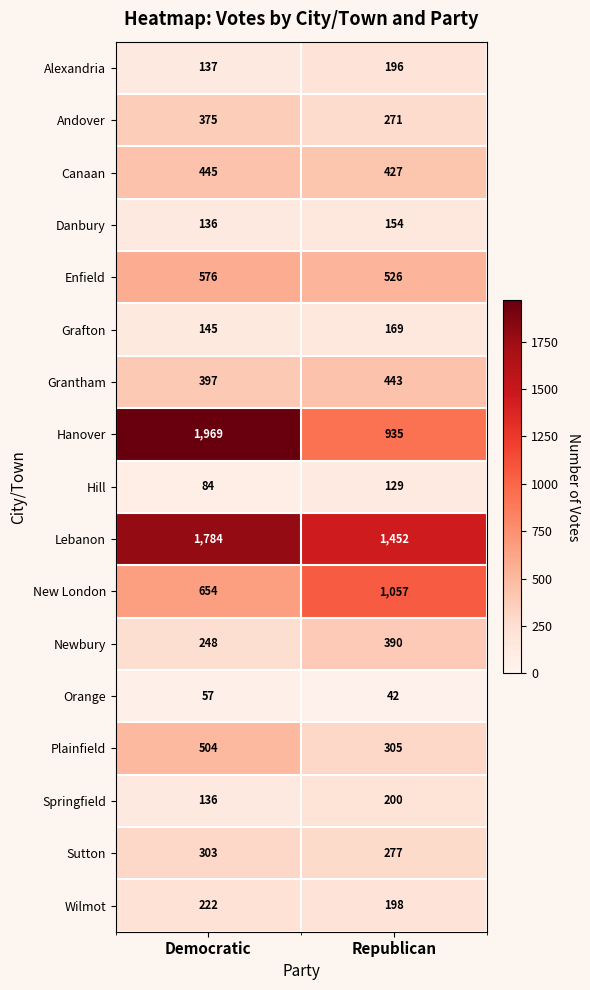

What is the difference between the highest and lowest values at Democratic?

1912